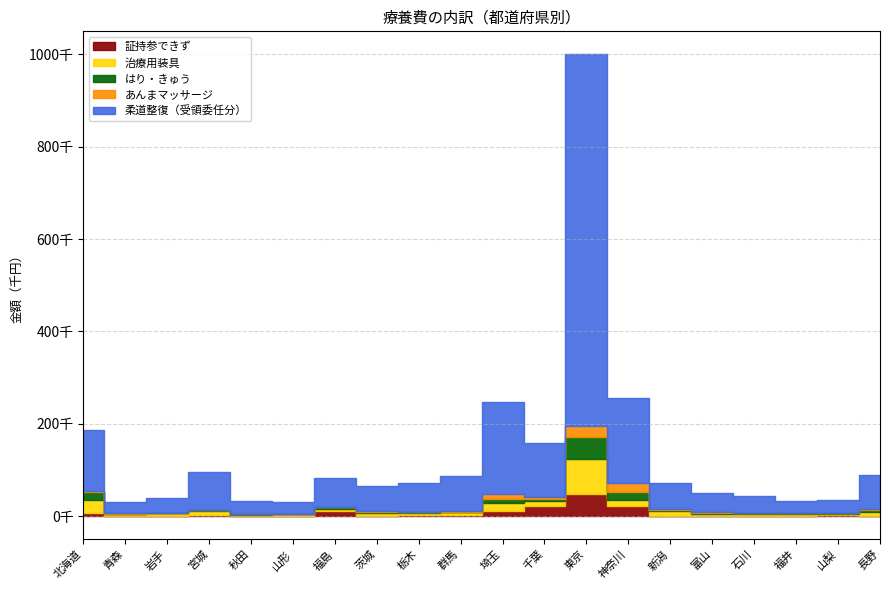

At which label does 柔道整復（受領委任分） reach its minimum?

福井